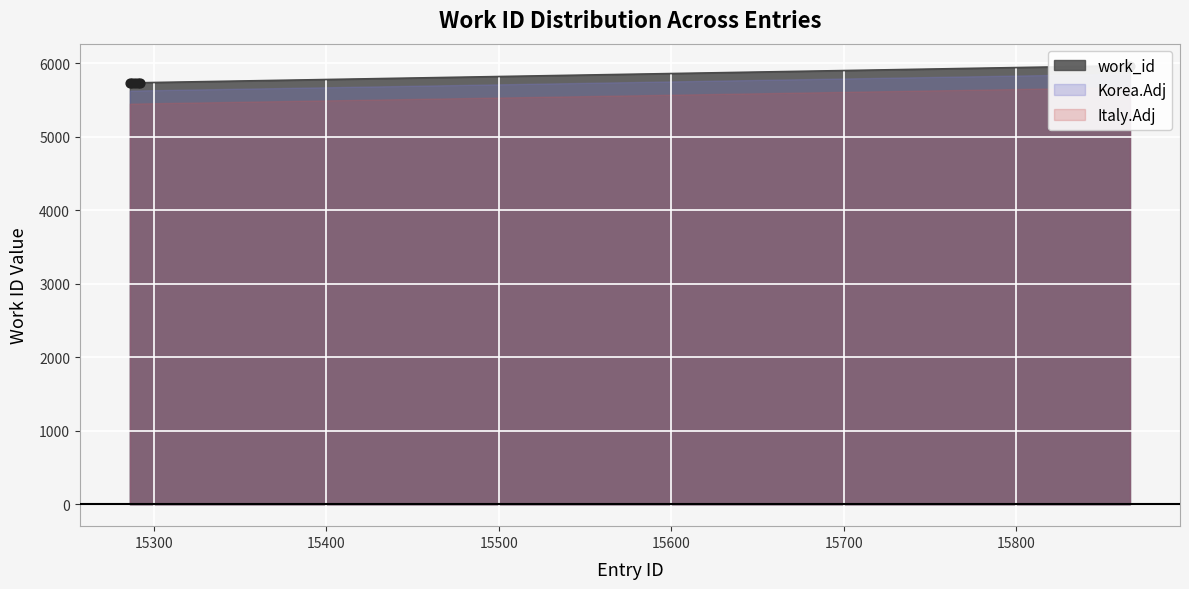

What is the change in value from 15289 to 15292?

+2